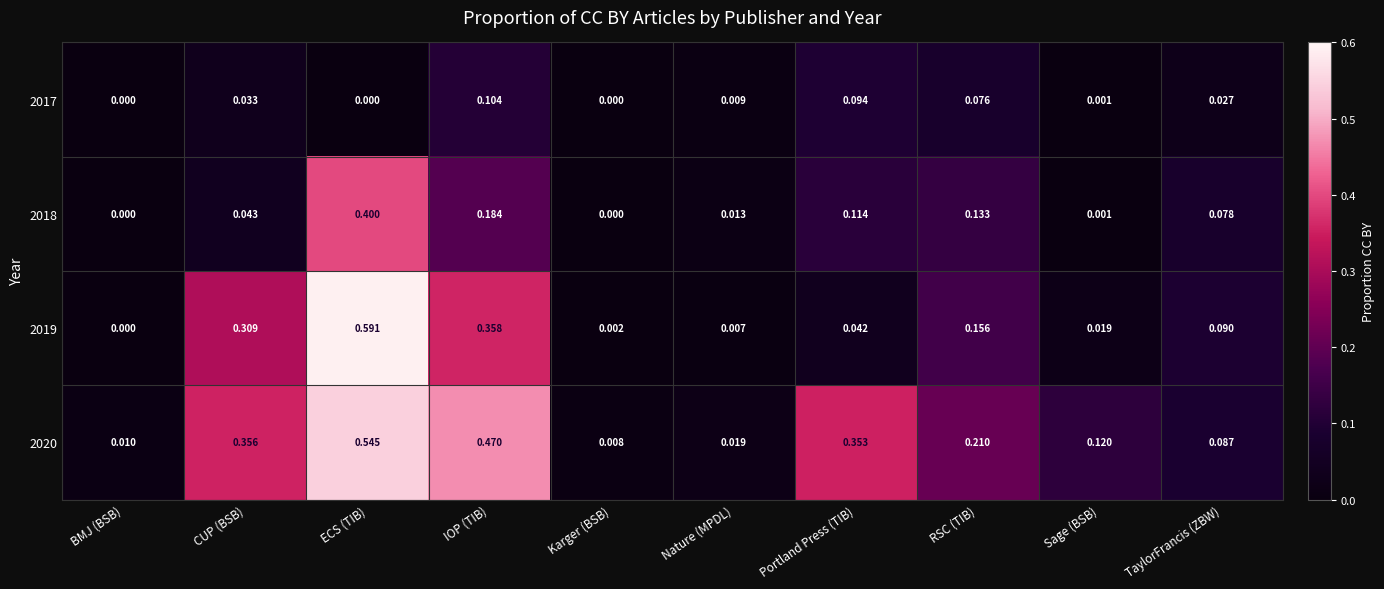

Is the value of 2017 at Portland Press (TIB) greater than the value of 2020 at Karger (BSB)?

Yes